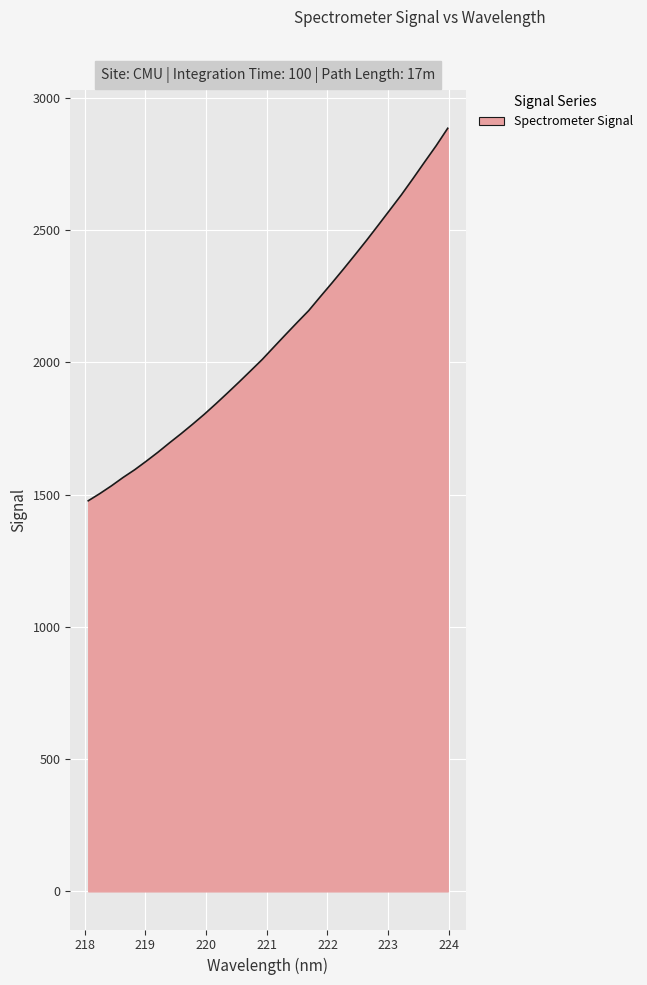

What is the smallest value displayed?

1476.9